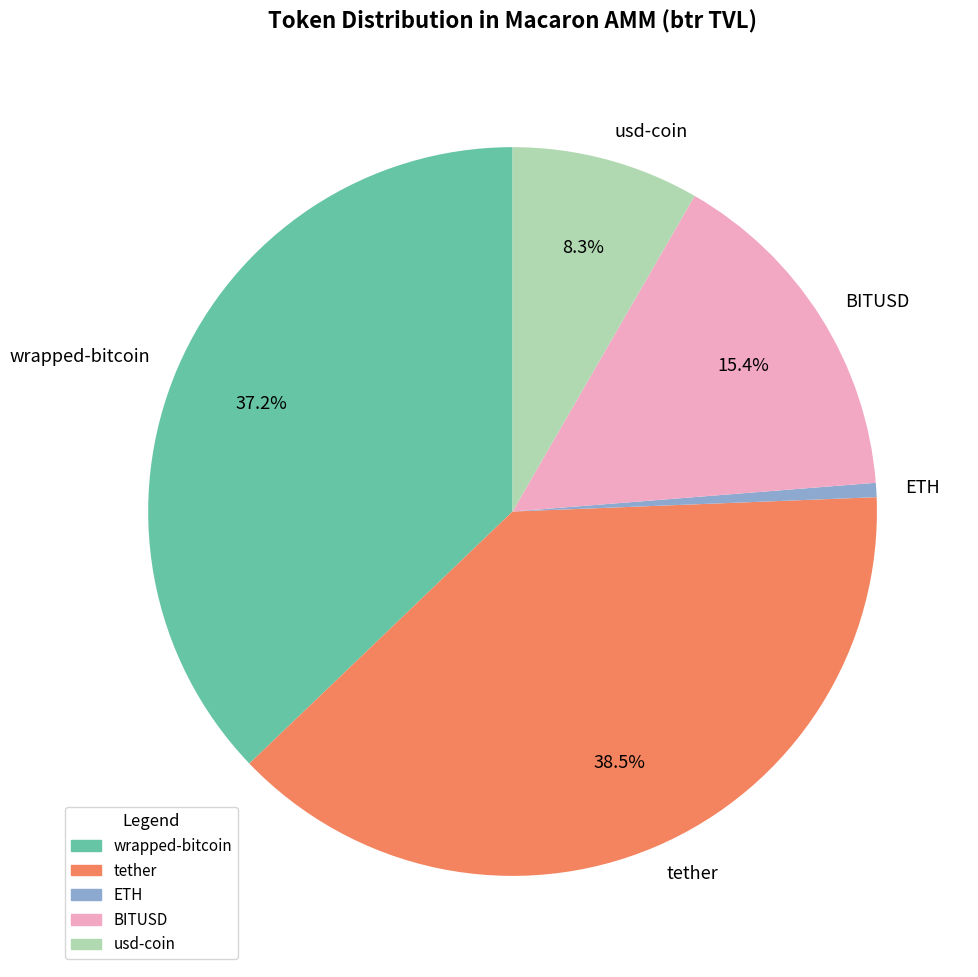

To the nearest percent, what is the difference between the largest and smallest slice percentages?

38%